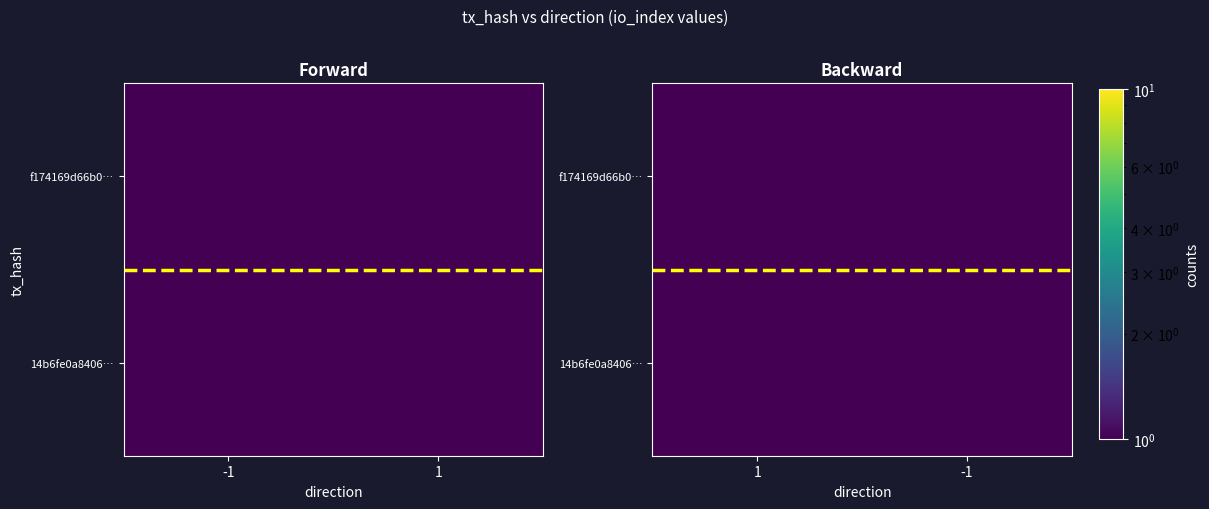

What is the maximum value shown in the chart?

1.0